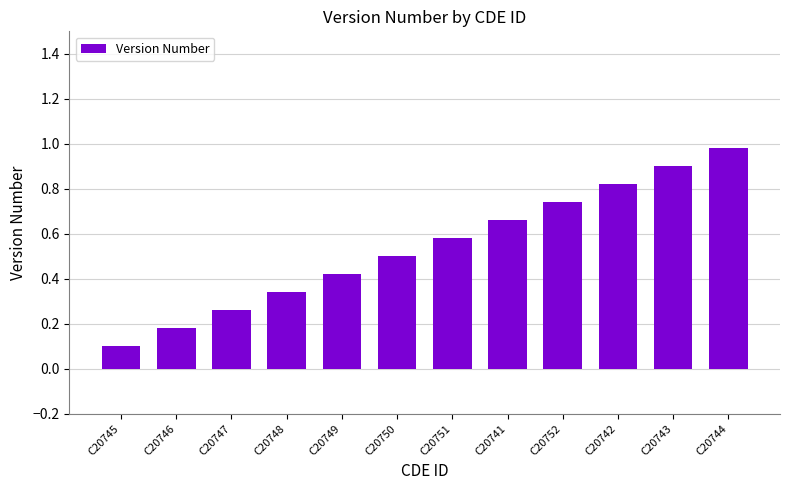

The chart shows a value of 1.2 at C20742. True or false?

False